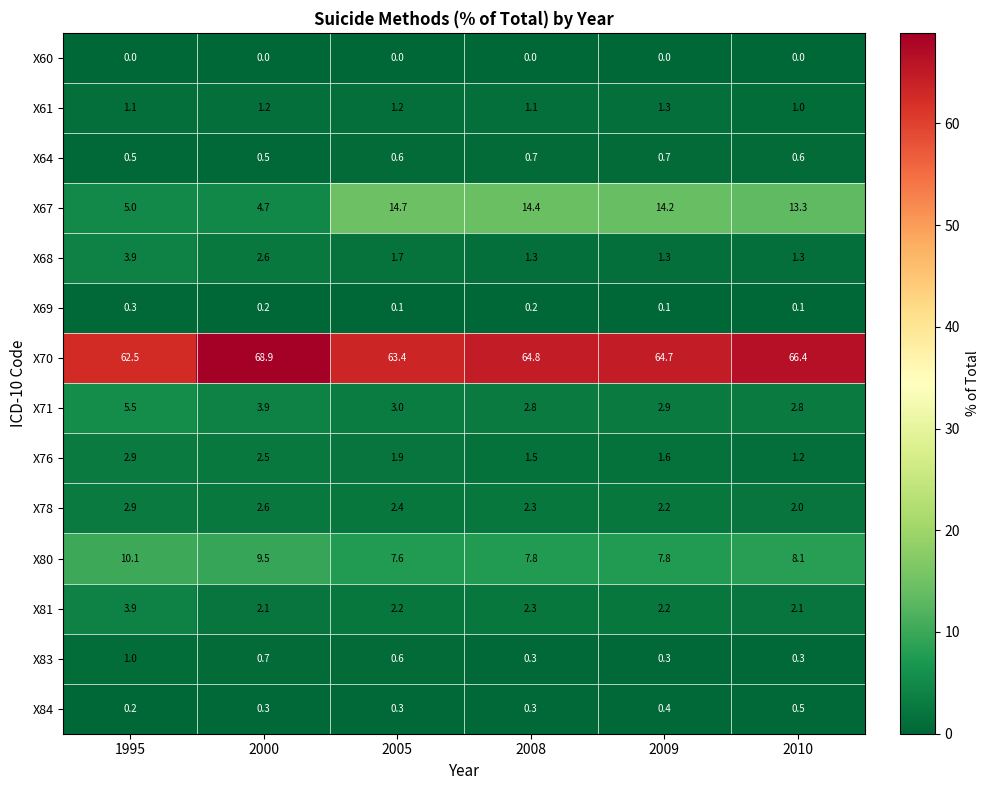

What is the total value across all series at 2000?

99.7